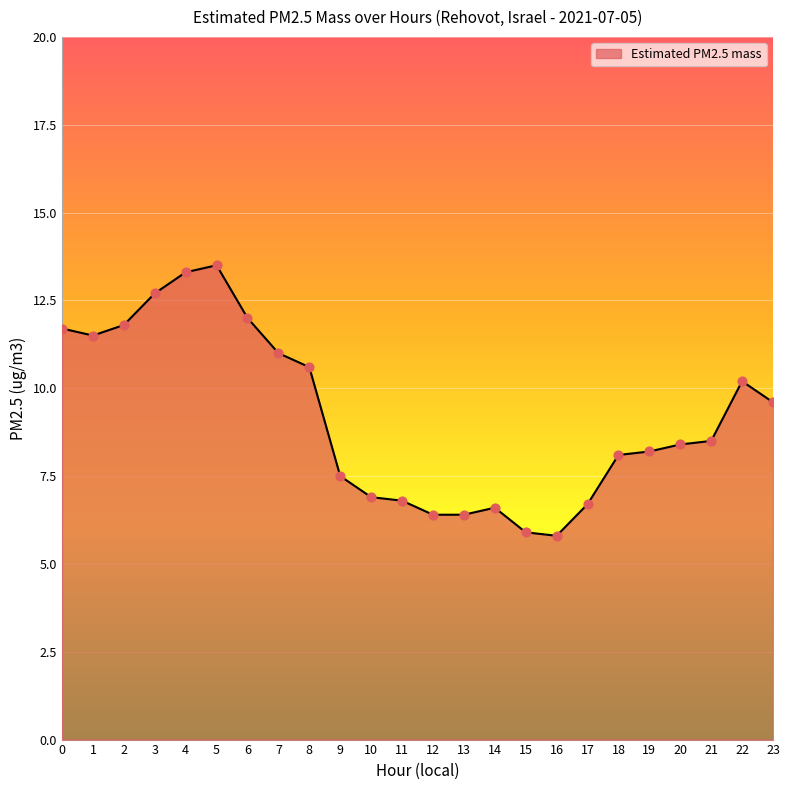

What is the change in value from 4 to 13?

-6.9